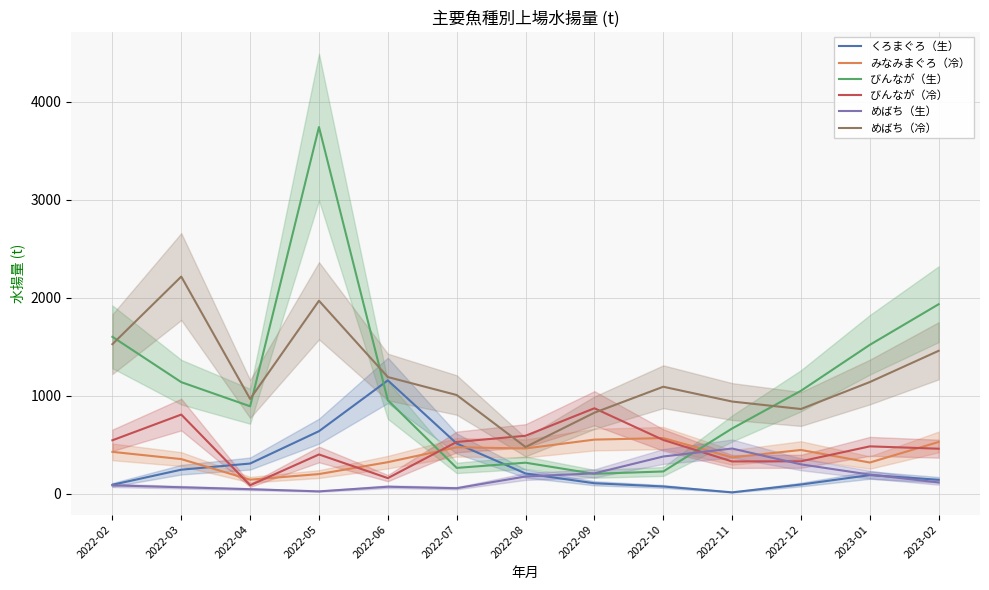

Reading right to left, list all the values displayed in this chart.

くろまぐろ（生）: 142.2	190.1	93.9	14.0	74.1	106.9	206.5	512.2	1156.2	637.9	308.0	245.2	91.3
みなみまぐろ（冷）: 528.3	318.2	446.3	370.5	567.7	552.0	461.8	473.6	321.8	200.5	143.1	353.3	427.0
びんなが（生）: 1933.2	1518.9	1050.2	665.5	227.1	203.1	316.6	263.4	954.0	3740.4	891.9	1138.2	1600.7
びんなが（冷）: 459.2	483.2	330.9	329.2	548.4	871.8	591.2	528.0	159.3	400.5	86.3	807.4	545.2
めばち（生）: 115.2	195.2	299.6	461.1	379.8	207.7	176.0	56.2	71.3	24.0	46.3	65.8	85.4
めばち（冷）: 1458.1	1139.3	864.2	940.3	1091.2	826.6	476.6	1006.8	1190.3	1968.4	967.0	2215.0	1525.7